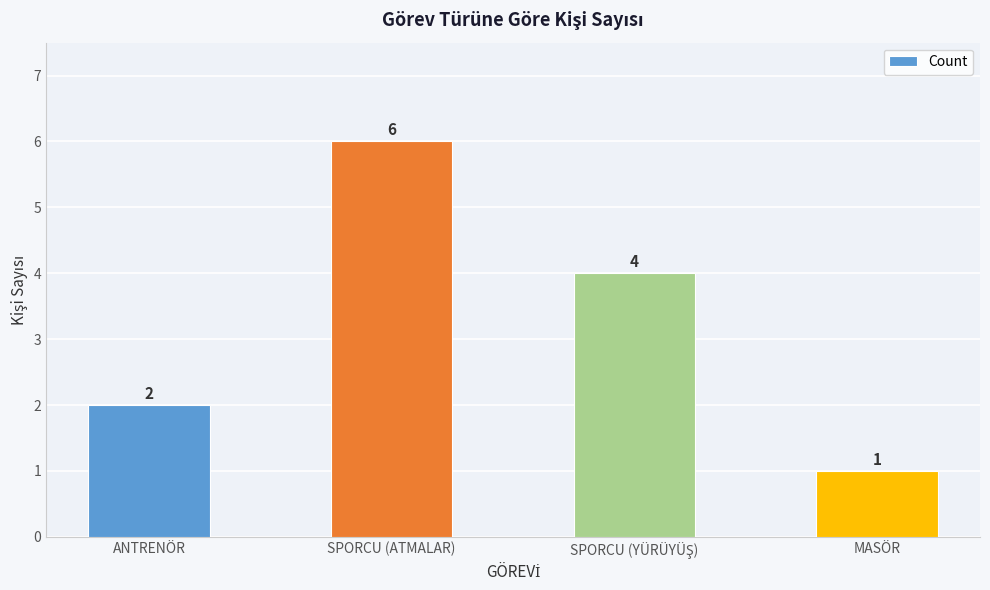

Are the bars grouped side by side (vs. stacked)?

No